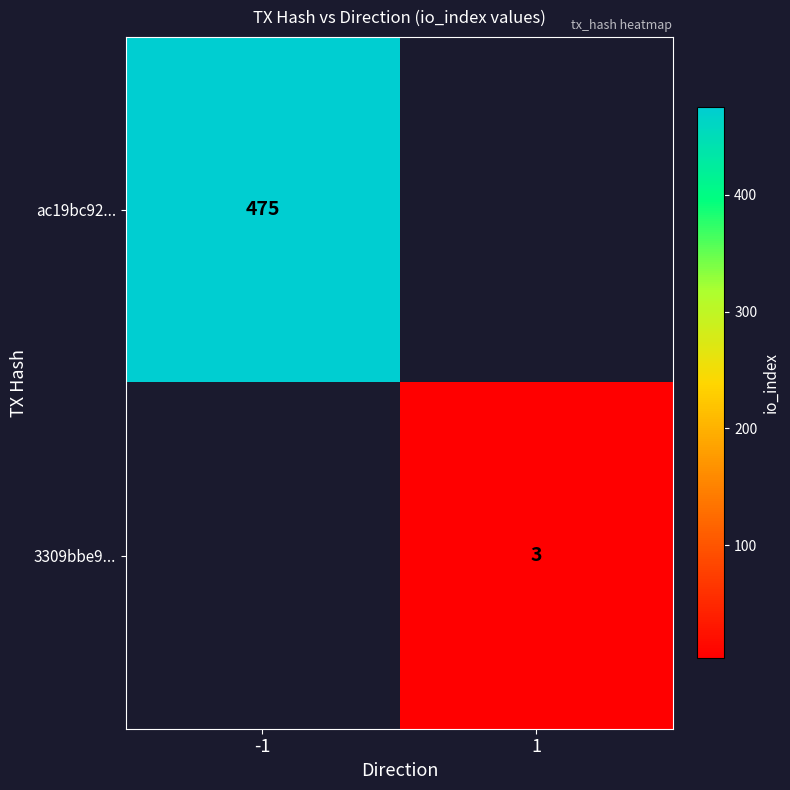

Is the value of ac19bc92... at -1 greater than the value of 3309bbe9... at 1?

Yes